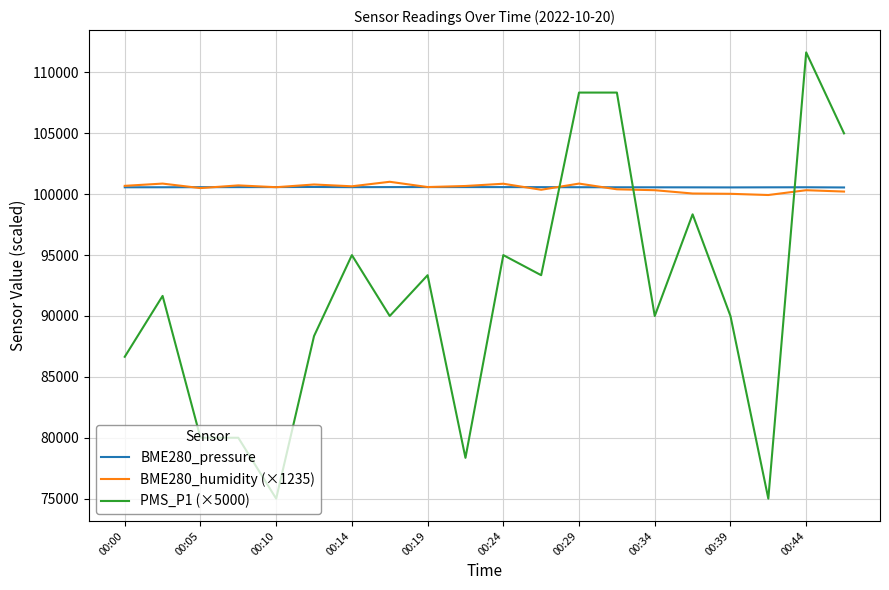

Which series has the widest spread of values?

PMS_P1 (×5000)